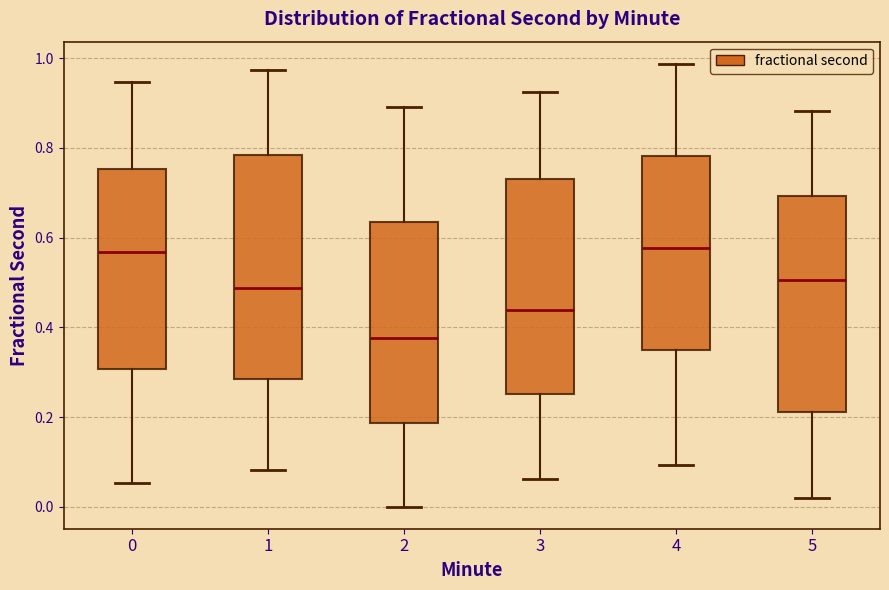

Where is the lower edge of the box at x = 1 on the y-axis? The values are not printed on the chart, so give them approximately, as read against the axis.

0.28